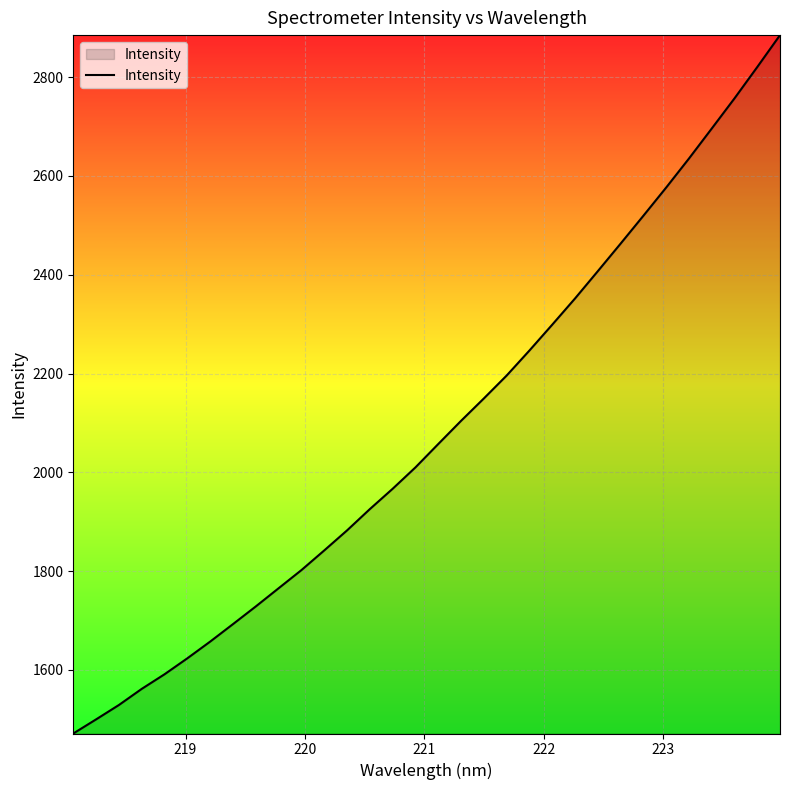

What is the greatest value displayed?

2884.9